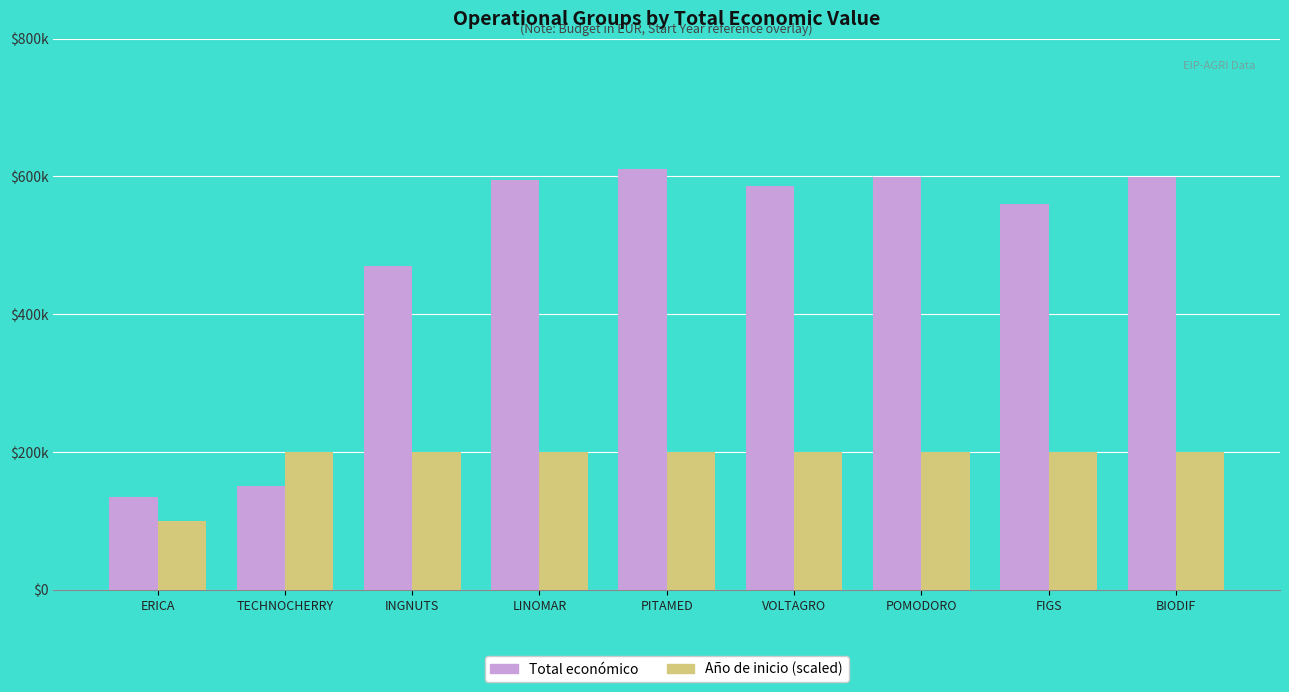

Which series changed the most between TECHNOCHERRY and POMODORO?

Total económico